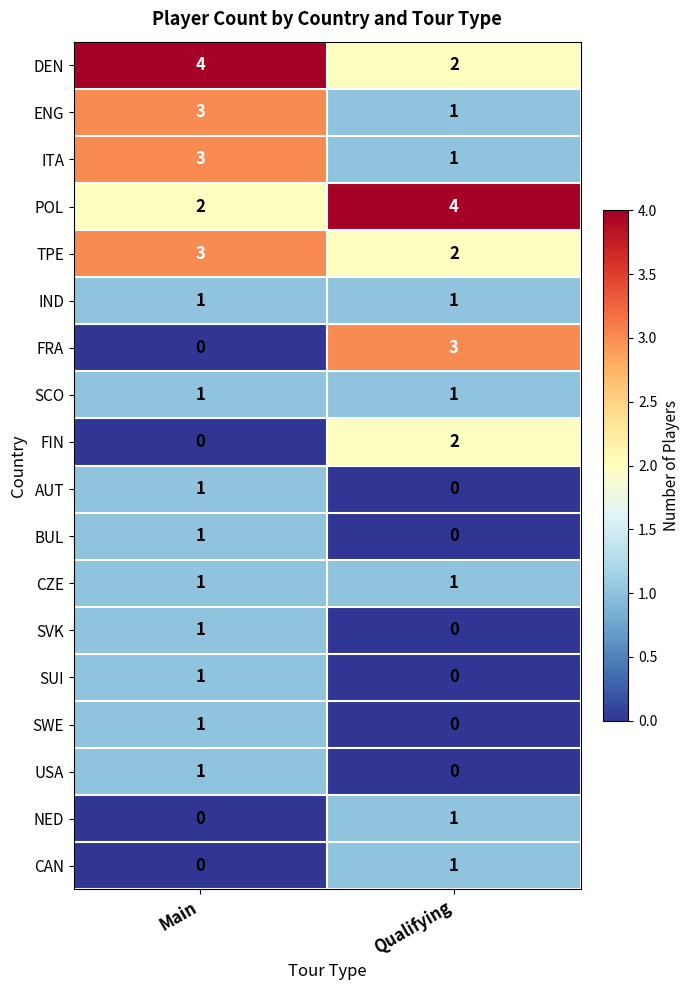

What is the average value of the POL series?

3